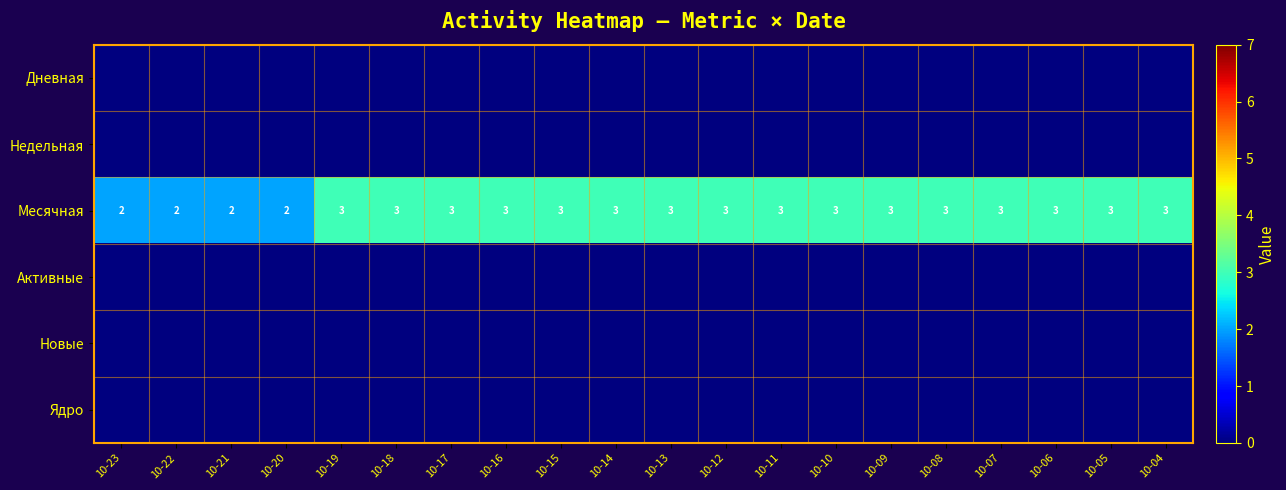

The value of Месячная at 10-17 is 3. True or false?

True